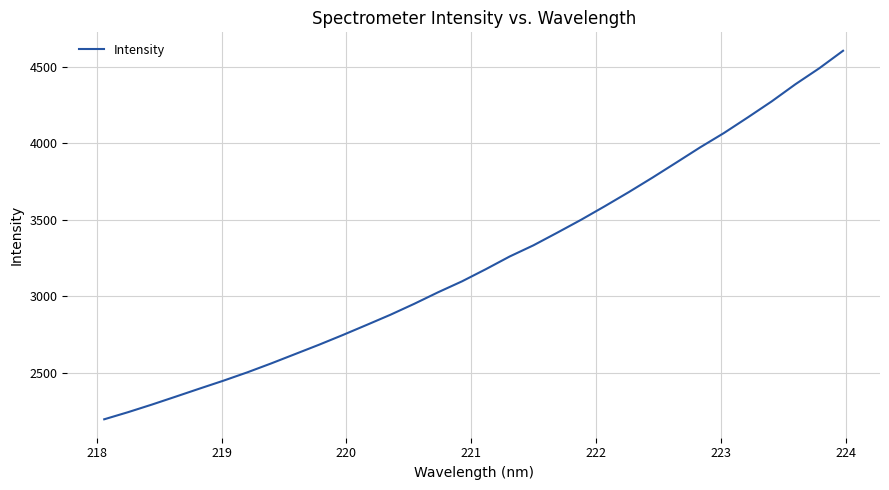

What is the sum of all values?

103346.1